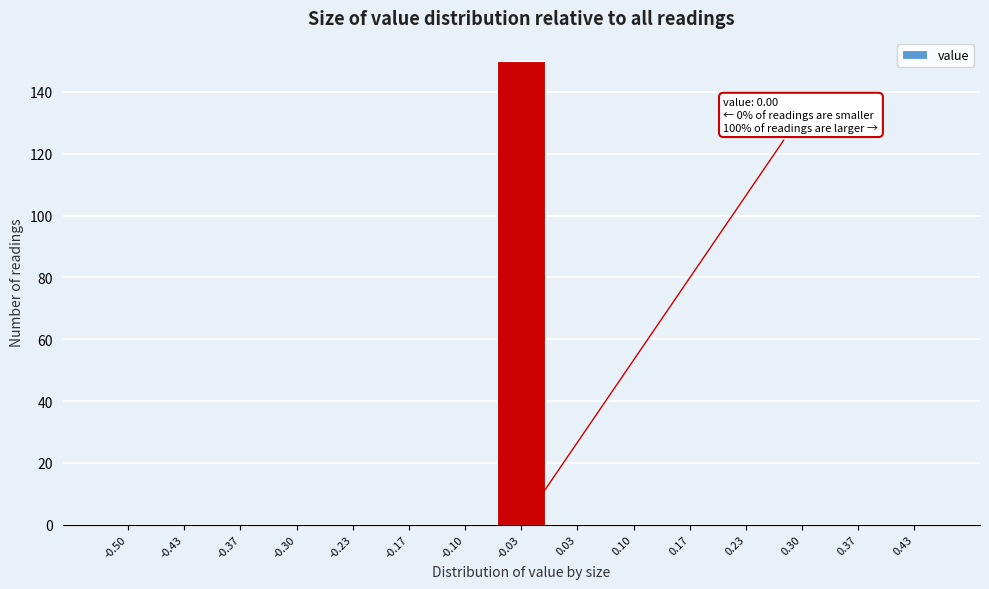

Reading left to right, transcribe all the data shown in this chart.

-0.50=0	-0.43=0	-0.37=0	-0.30=0	-0.23=0	-0.17=0	-0.10=0	-0.03=150	0.03=0	0.10=0	0.17=0	0.23=0	0.30=0	0.37=0	0.43=0